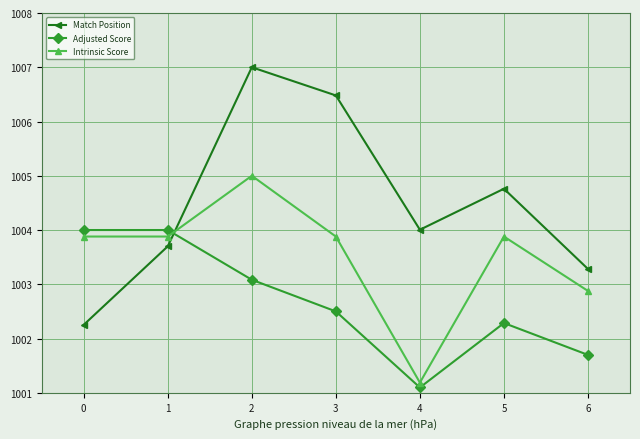

Is this an area chart (filled region under the line)?

No